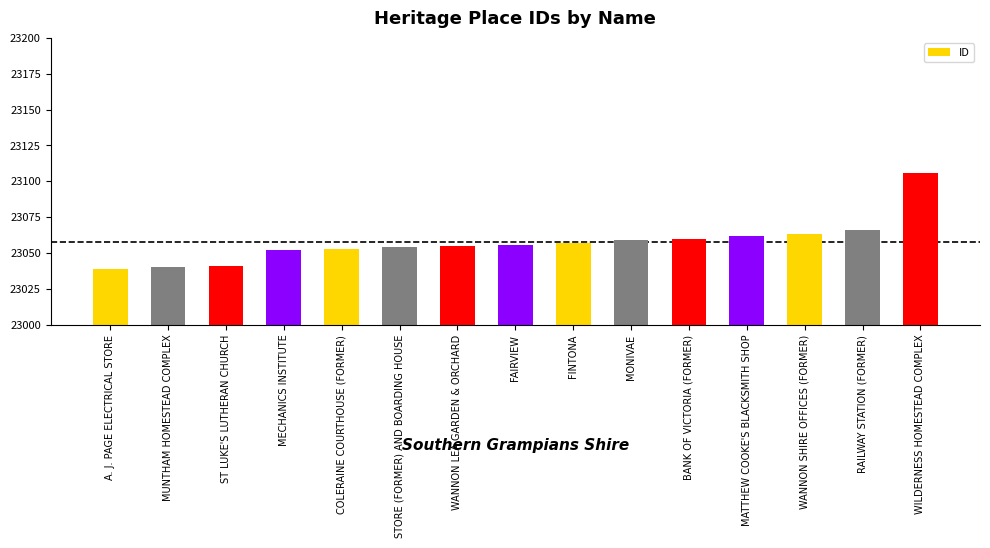

What is the value of the 8th bar from the left?

23056